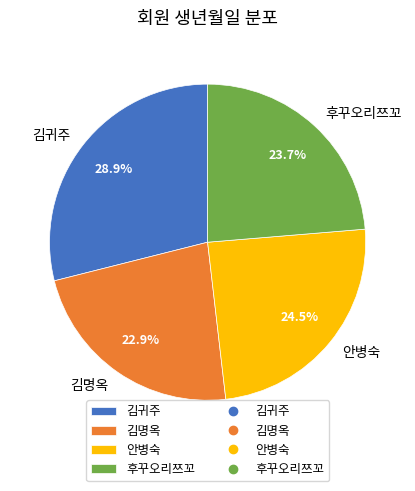

To the nearest percent, what percentage of the pie is 김명옥?

23%